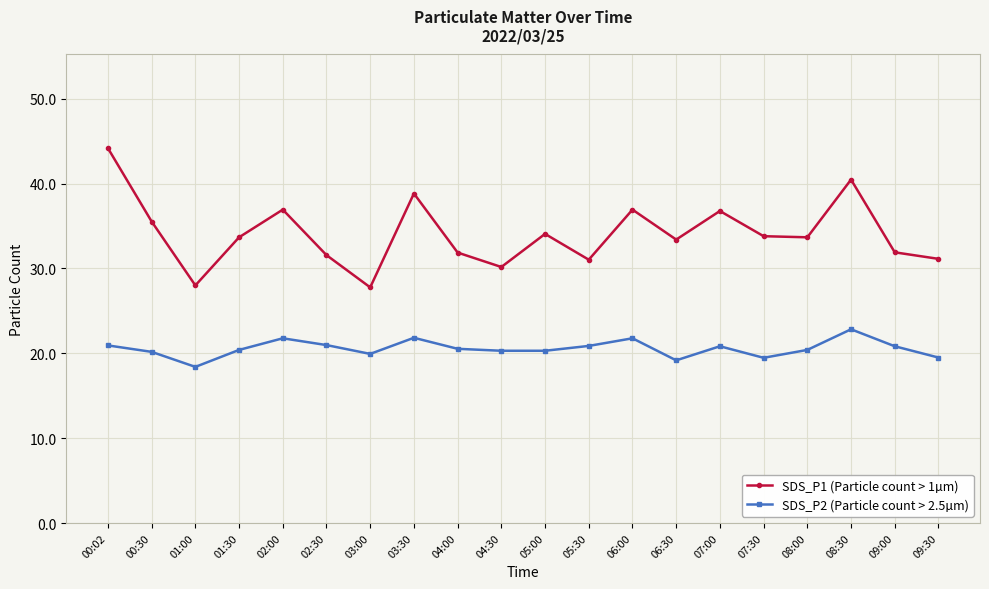

At 00:30, list the series in order from smallest to largest.

SDS_P2 (Particle count > 2.5µm), SDS_P1 (Particle count > 1µm)